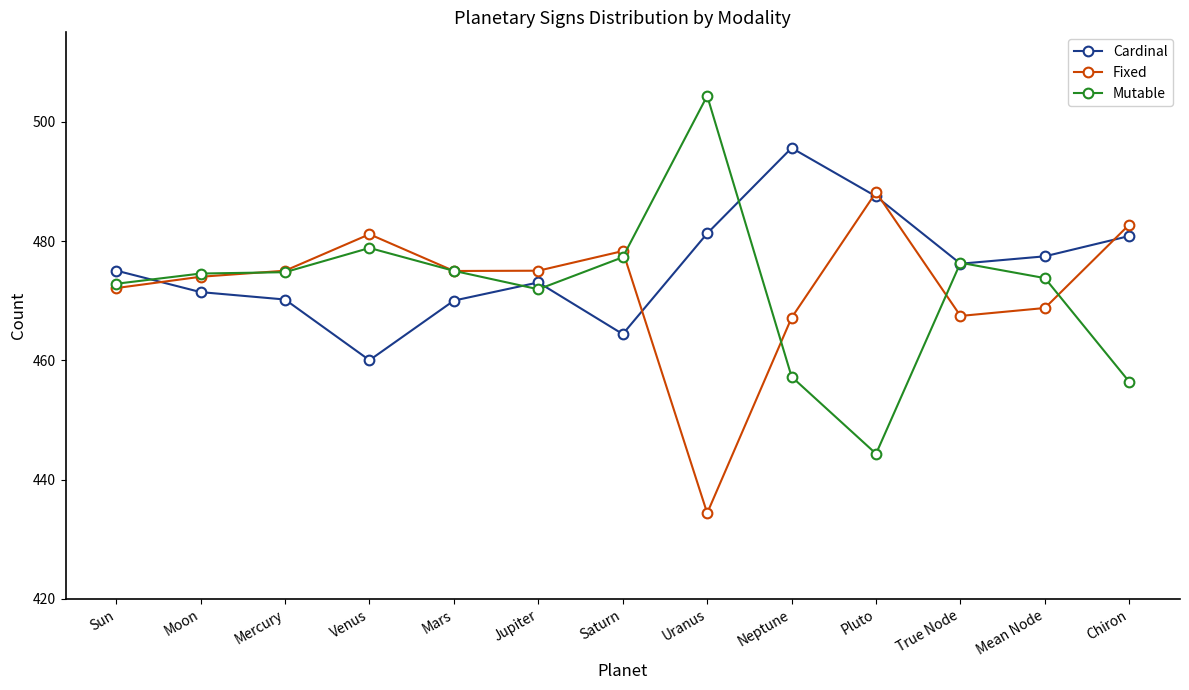

What is the difference between the highest and lowest values at Saturn?

13.9